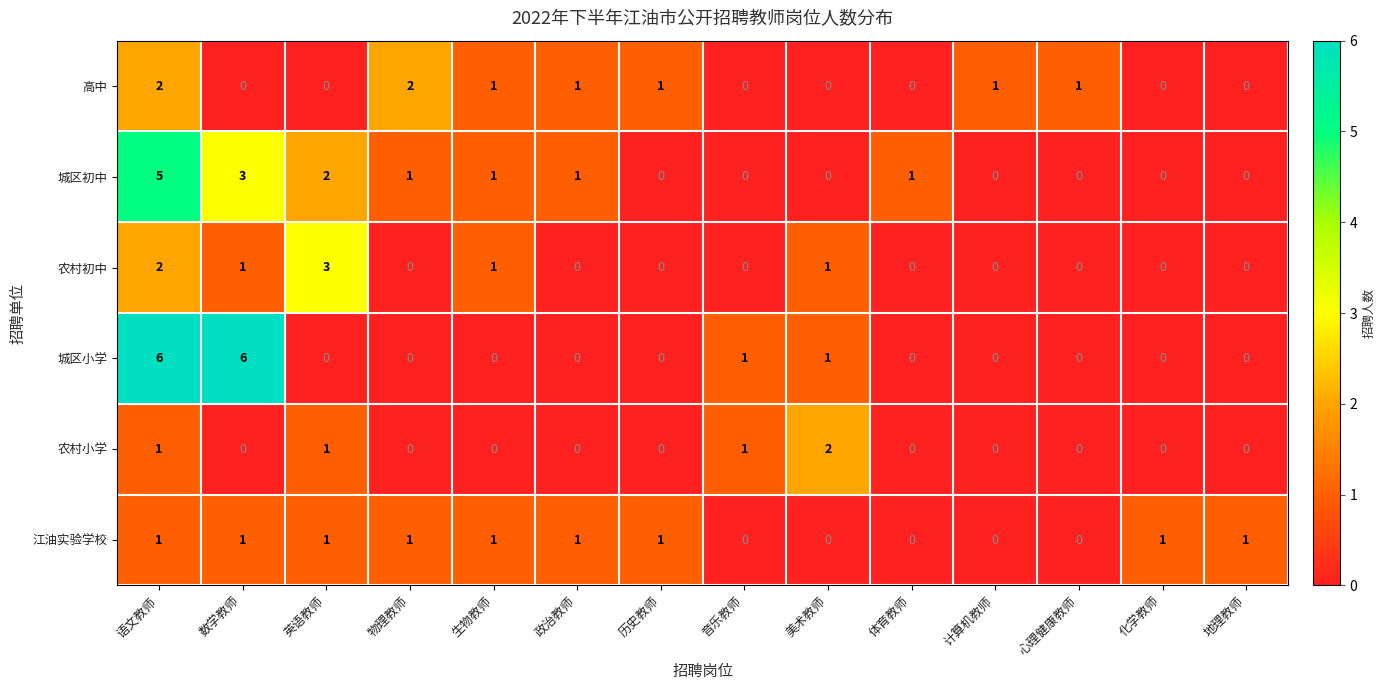

What is the greatest value displayed?

6